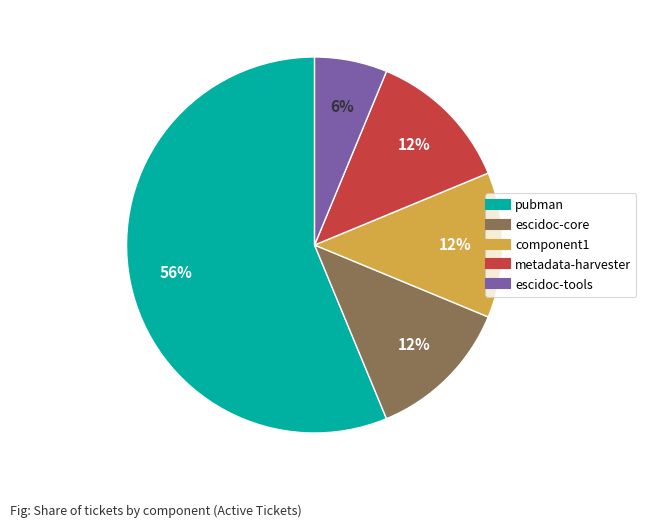

Is there any slice that represents more than half of the pie?

Yes